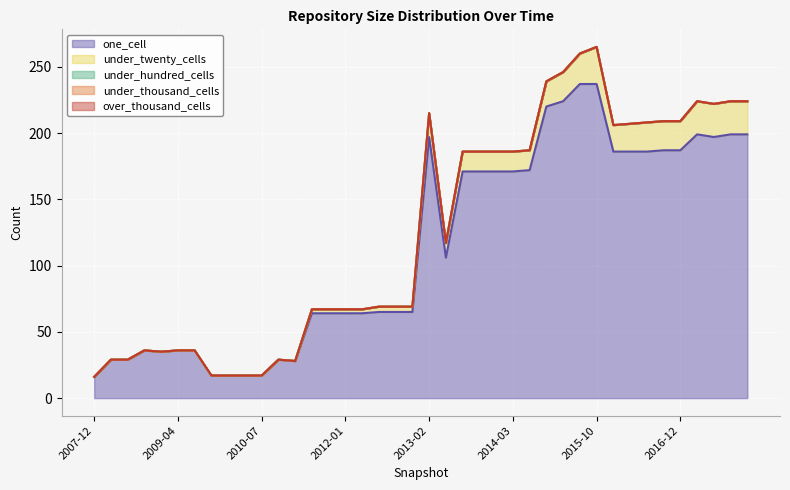

Reading left to right, list all the values displayed in this chart.

one_cell: 2007-12-19=16	2008-04-01=29	2008-06-27=29	2008-10-10=36	2008-12-17=35	2009-04-06=36	2009-06-17=36	2009-09-25=17	2009-12-16=17	2010-04-01=17	2010-07-26=17	2010-11-17=29	2011-02-21=28	2011-06-10=64	2011-09-05=64	2012-01-18=64	2012-03-26=64	2012-07-13=65	2012-10-31=65	2012-12-11=65	2013-02-20=197	2013-05-21=106	2013-07-09=171	2013-09-10=171	2013-12-20=171	2014-03-28=171	2014-09-08=172	2015-01-19=220	2015-04-09=224	2015-07-03=237	2015-10-01=237	2016-01-04=186	2016-04-05=186	2016-07-04=186	2016-10-07=187	2016-12-27=187	2017-04-12=199	2017-07-24=197	2017-10-12=199	2017-12-22=199
under_twenty_cells: 2007-12-19=0	2008-04-01=0	2008-06-27=0	2008-10-10=0	2008-12-17=0	2009-04-06=0	2009-06-17=0	2009-09-25=0	2009-12-16=0	2010-04-01=0	2010-07-26=0	2010-11-17=0	2011-02-21=0	2011-06-10=3	2011-09-05=3	2012-01-18=3	2012-03-26=3	2012-07-13=4	2012-10-31=4	2012-12-11=4	2013-02-20=18	2013-05-21=11	2013-07-09=15	2013-09-10=15	2013-12-20=15	2014-03-28=15	2014-09-08=15	2015-01-19=19	2015-04-09=22	2015-07-03=23	2015-10-01=28	2016-01-04=20	2016-04-05=21	2016-07-04=22	2016-10-07=22	2016-12-27=22	2017-04-12=25	2017-07-24=25	2017-10-12=25	2017-12-22=25
under_hundred_cells: 2007-12-19=0	2008-04-01=0	2008-06-27=0	2008-10-10=0	2008-12-17=0	2009-04-06=0	2009-06-17=0	2009-09-25=0	2009-12-16=0	2010-04-01=0	2010-07-26=0	2010-11-17=0	2011-02-21=0	2011-06-10=0	2011-09-05=0	2012-01-18=0	2012-03-26=0	2012-07-13=0	2012-10-31=0	2012-12-11=0	2013-02-20=0	2013-05-21=0	2013-07-09=0	2013-09-10=0	2013-12-20=0	2014-03-28=0	2014-09-08=0	2015-01-19=0	2015-04-09=0	2015-07-03=0	2015-10-01=0	2016-01-04=0	2016-04-05=0	2016-07-04=0	2016-10-07=0	2016-12-27=0	2017-04-12=0	2017-07-24=0	2017-10-12=0	2017-12-22=0
under_thousand_cells: 2007-12-19=0	2008-04-01=0	2008-06-27=0	2008-10-10=0	2008-12-17=0	2009-04-06=0	2009-06-17=0	2009-09-25=0	2009-12-16=0	2010-04-01=0	2010-07-26=0	2010-11-17=0	2011-02-21=0	2011-06-10=0	2011-09-05=0	2012-01-18=0	2012-03-26=0	2012-07-13=0	2012-10-31=0	2012-12-11=0	2013-02-20=0	2013-05-21=0	2013-07-09=0	2013-09-10=0	2013-12-20=0	2014-03-28=0	2014-09-08=0	2015-01-19=0	2015-04-09=0	2015-07-03=0	2015-10-01=0	2016-01-04=0	2016-04-05=0	2016-07-04=0	2016-10-07=0	2016-12-27=0	2017-04-12=0	2017-07-24=0	2017-10-12=0	2017-12-22=0
over_thousand_cells: 2007-12-19=0	2008-04-01=0	2008-06-27=0	2008-10-10=0	2008-12-17=0	2009-04-06=0	2009-06-17=0	2009-09-25=0	2009-12-16=0	2010-04-01=0	2010-07-26=0	2010-11-17=0	2011-02-21=0	2011-06-10=0	2011-09-05=0	2012-01-18=0	2012-03-26=0	2012-07-13=0	2012-10-31=0	2012-12-11=0	2013-02-20=0	2013-05-21=0	2013-07-09=0	2013-09-10=0	2013-12-20=0	2014-03-28=0	2014-09-08=0	2015-01-19=0	2015-04-09=0	2015-07-03=0	2015-10-01=0	2016-01-04=0	2016-04-05=0	2016-07-04=0	2016-10-07=0	2016-12-27=0	2017-04-12=0	2017-07-24=0	2017-10-12=0	2017-12-22=0